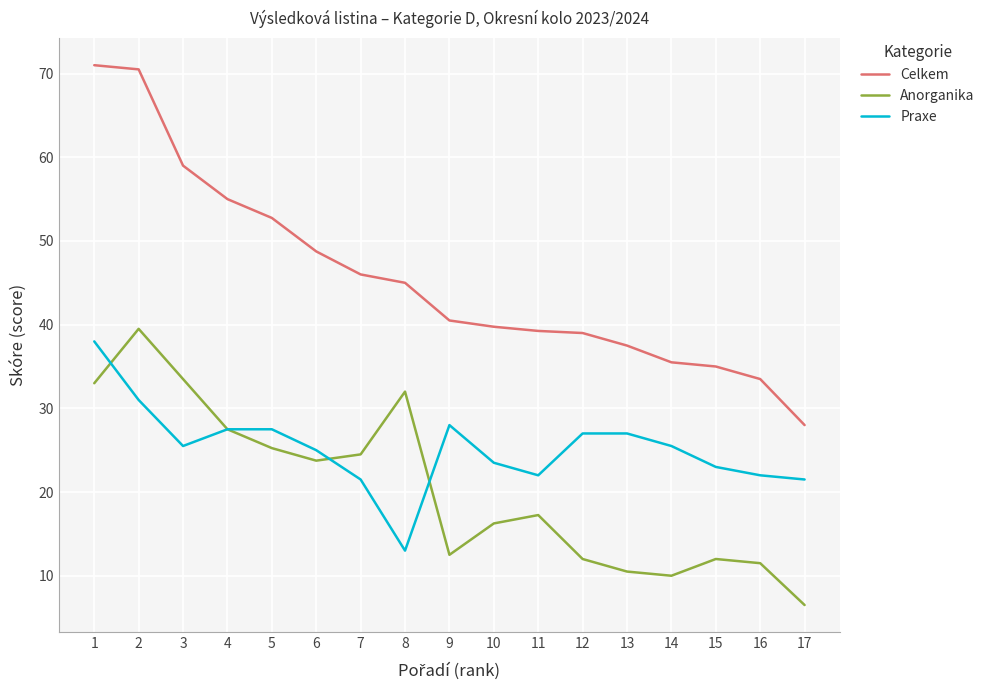

Between which two adjacent categories do Anorganika and Praxe first intersect?

1 and 2